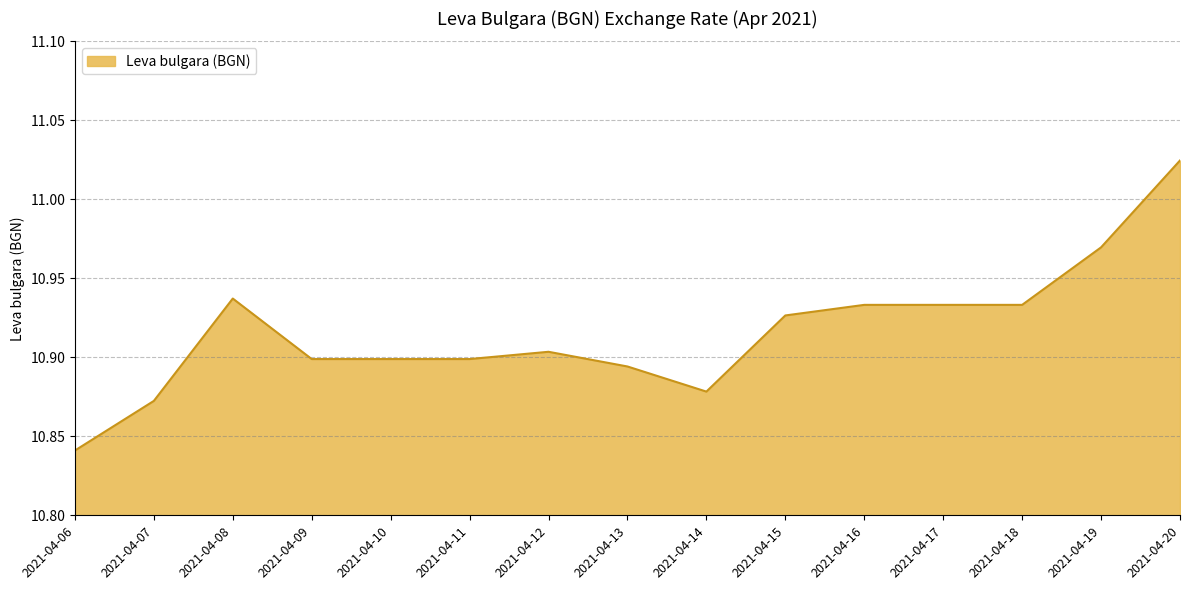

Does the chart have visible grid lines?

Yes